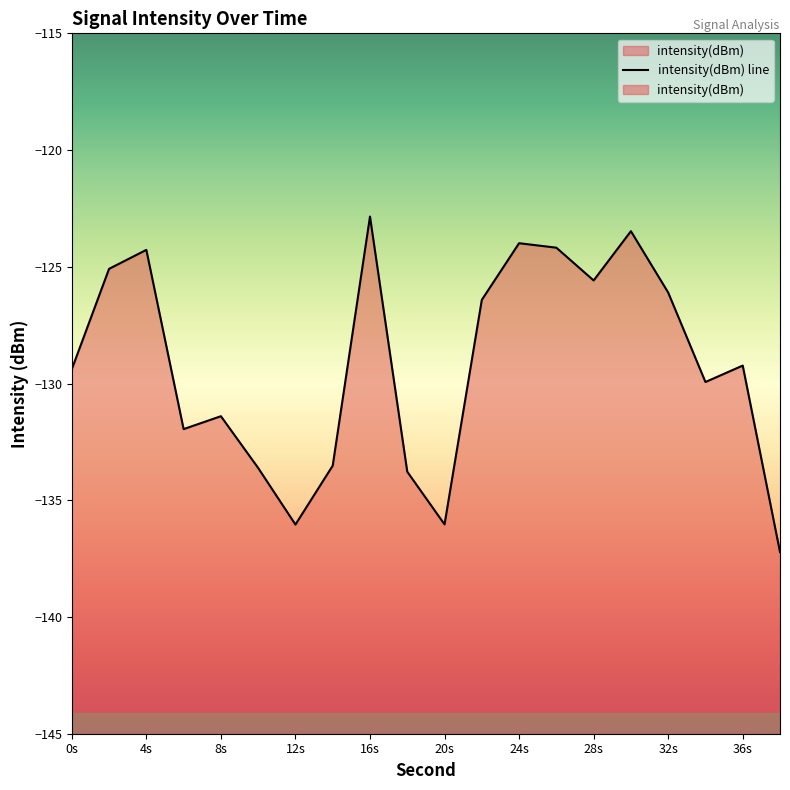

What is the difference between the maximum and minimum values?

14.4